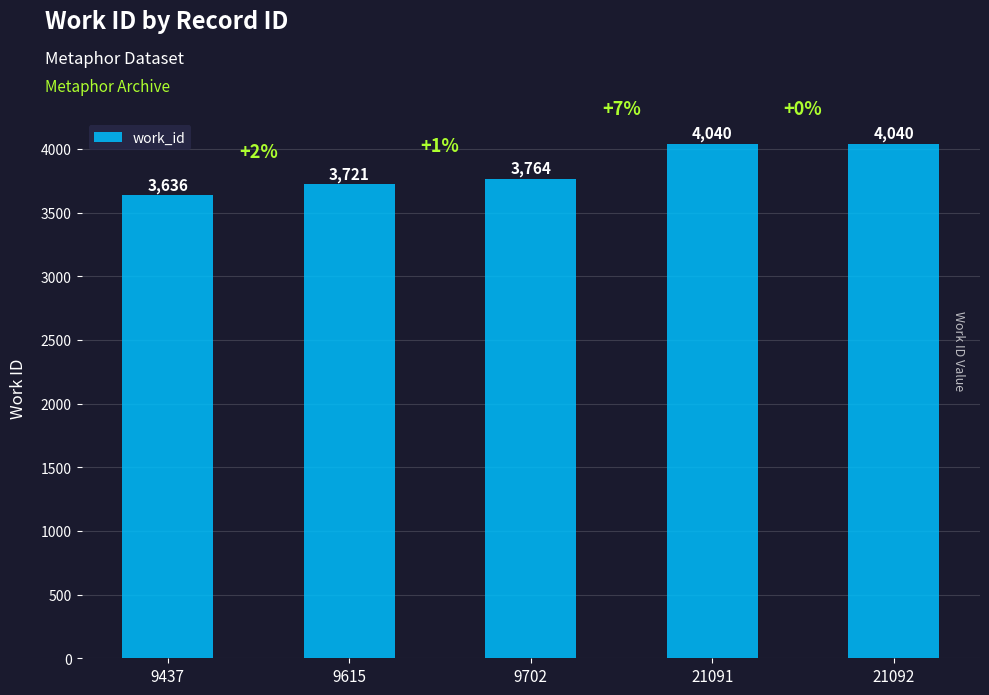

What is the smallest value displayed?

3636